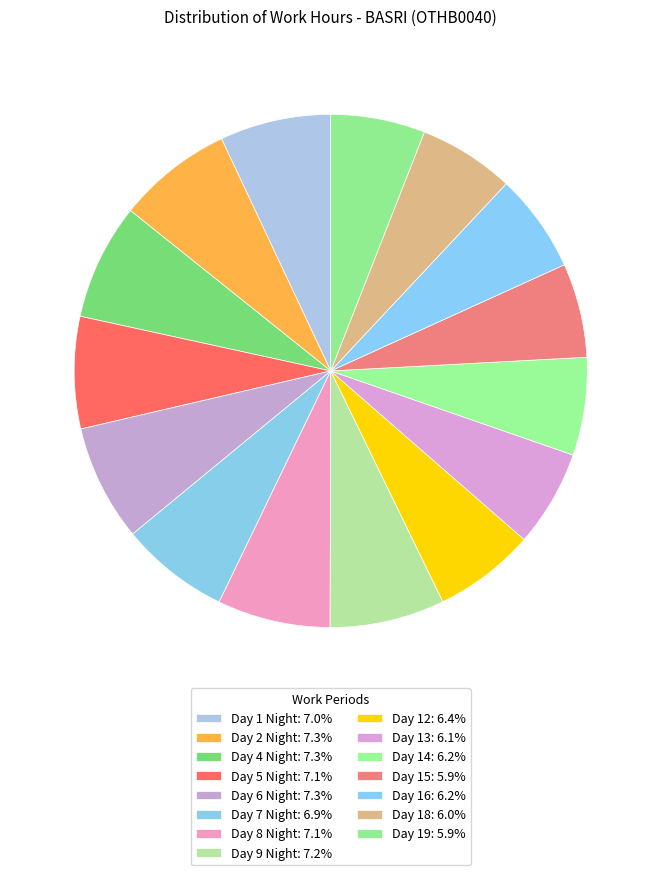

How many slices are in this pie chart?

15